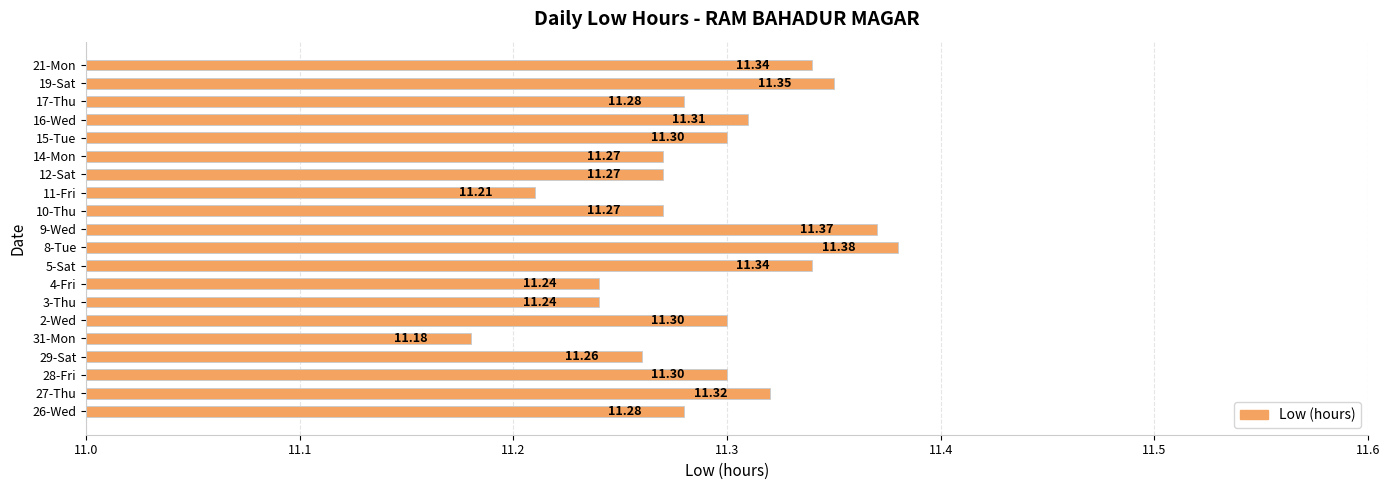

Which category has the highest value across all series?

8-Tue